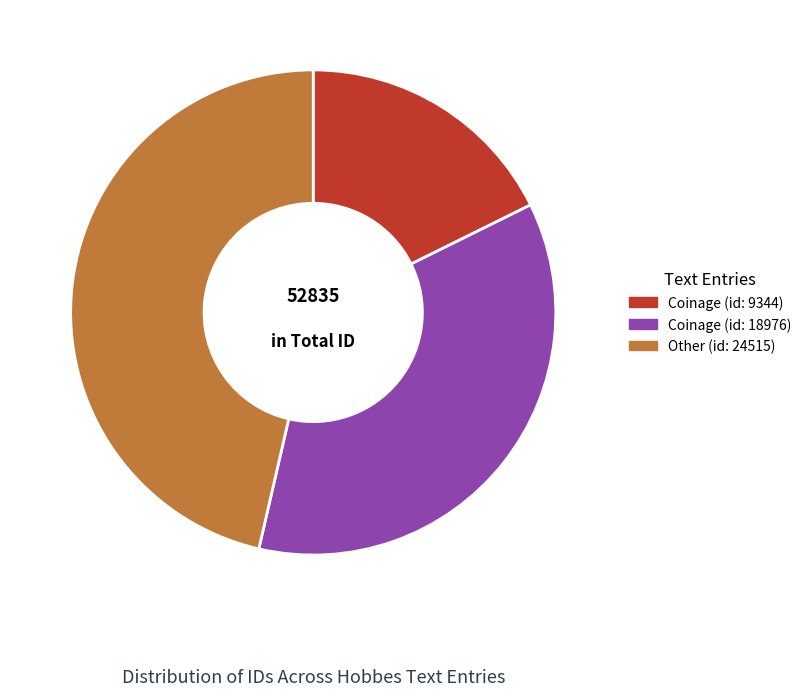

Which has a higher value, Other (id: 24515) or Coinage (id: 9344)?

Other (id: 24515)